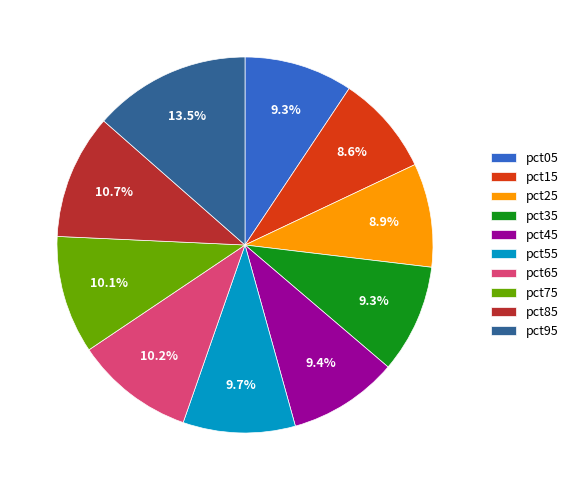

Combined, do pct25 and pct95 account for over 50%?

No